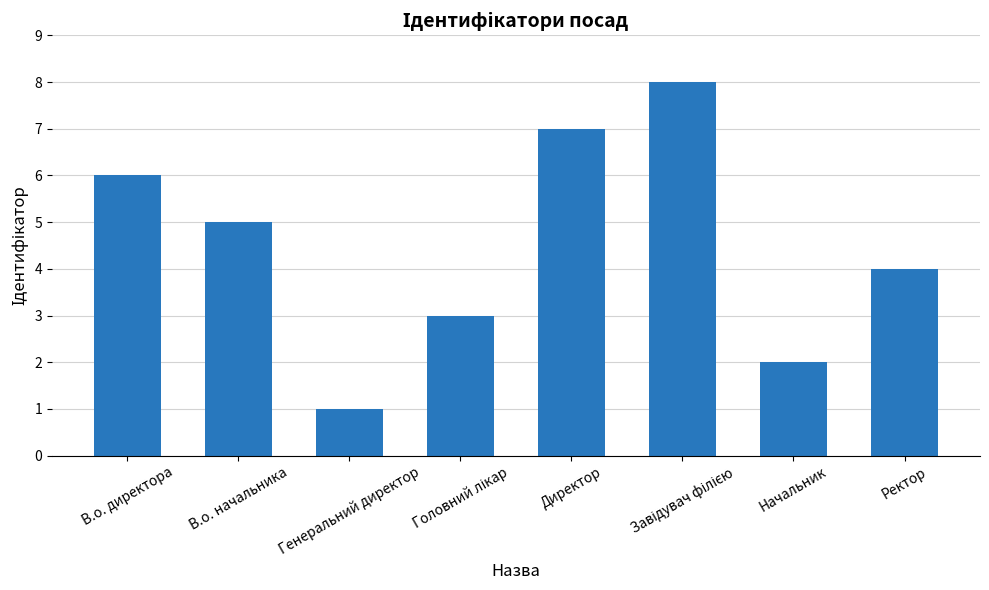

Which label corresponds to the smallest value in the chart?

Генеральний директор